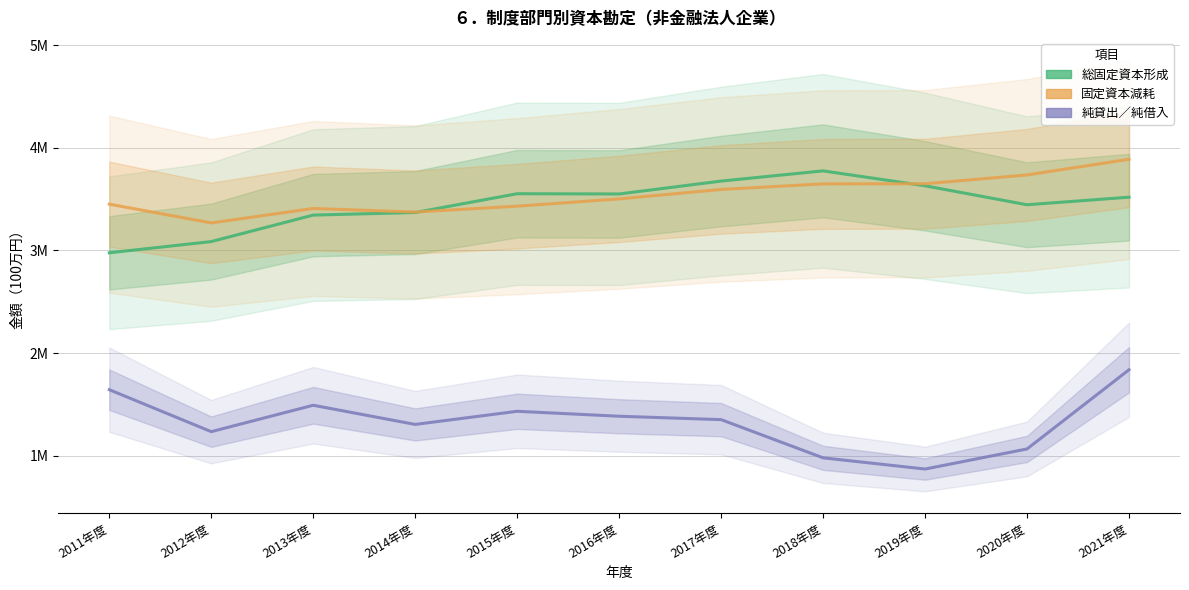

At which label does 固定資本減耗 reach its minimum?

2012年度